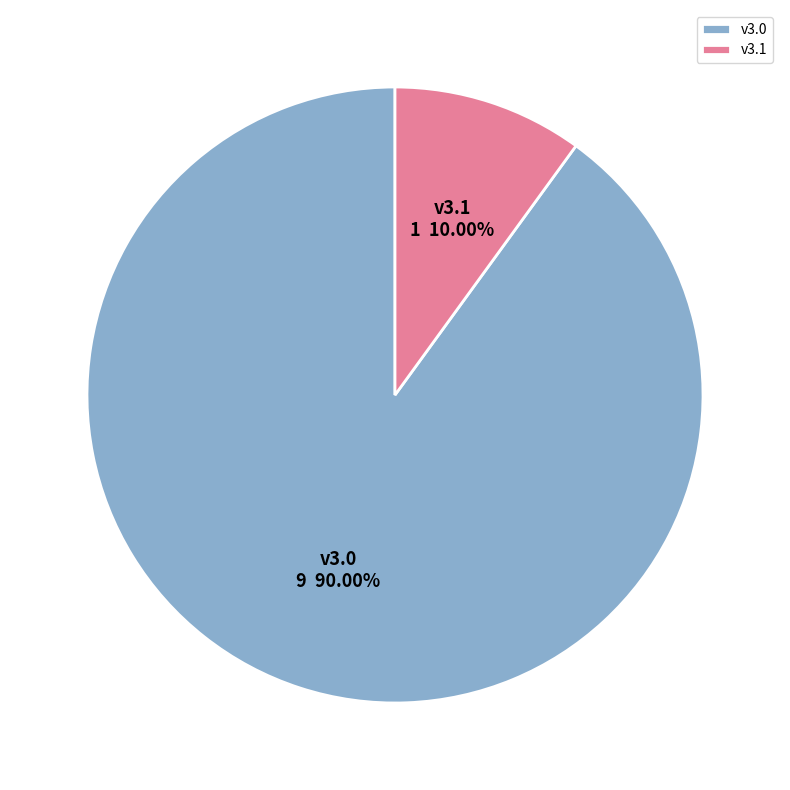

What is the ratio of the value at v3.0 to the value at v3.1?

9.0